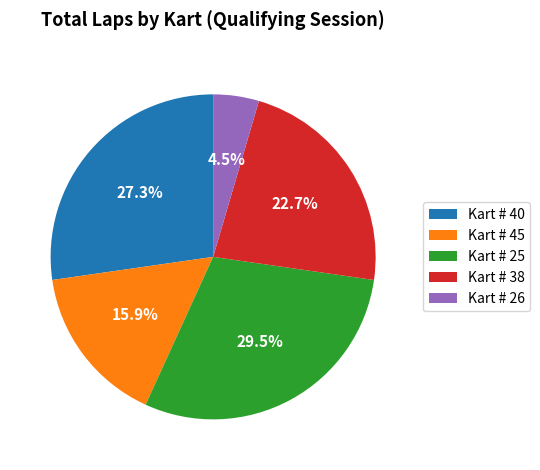

Is there a majority slice in this chart?

No